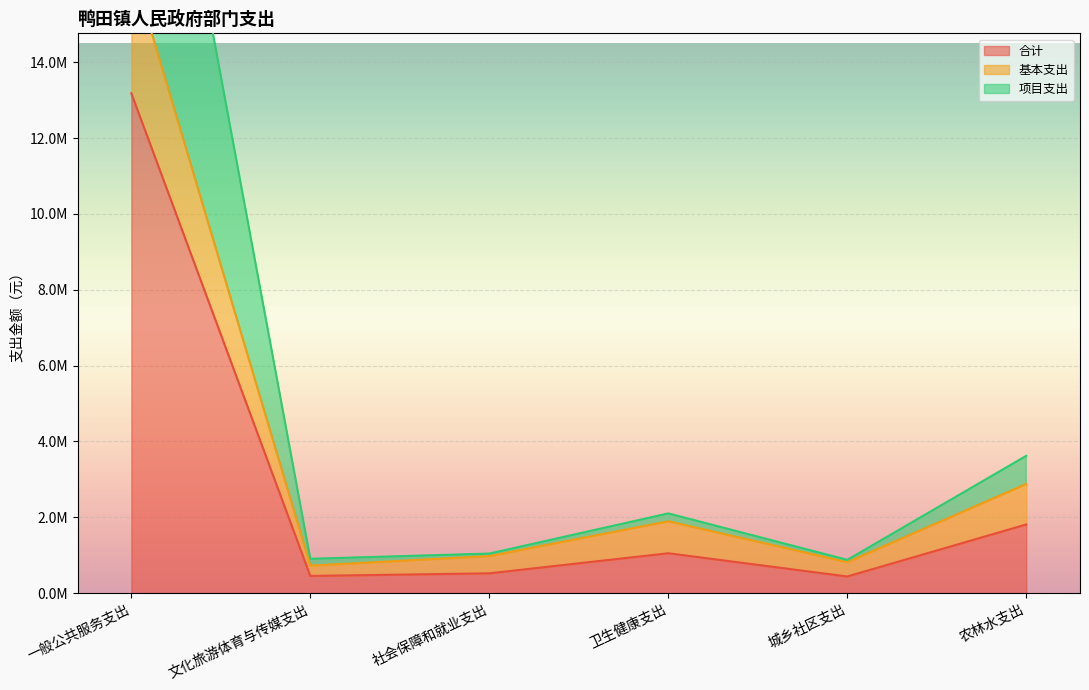

Reading right to left, extract all data points from this chart.

合计: 1810526.6	437837.9	1050763.5	521035.8	452181.8	13182371.6
基本支出: 2880253.1	815675.8	1894727.0	977071.5	724363.7	16567943.1
项目支出: 3621053.1	875675.8	2101527.0	1042071.5	904363.7	26364743.1